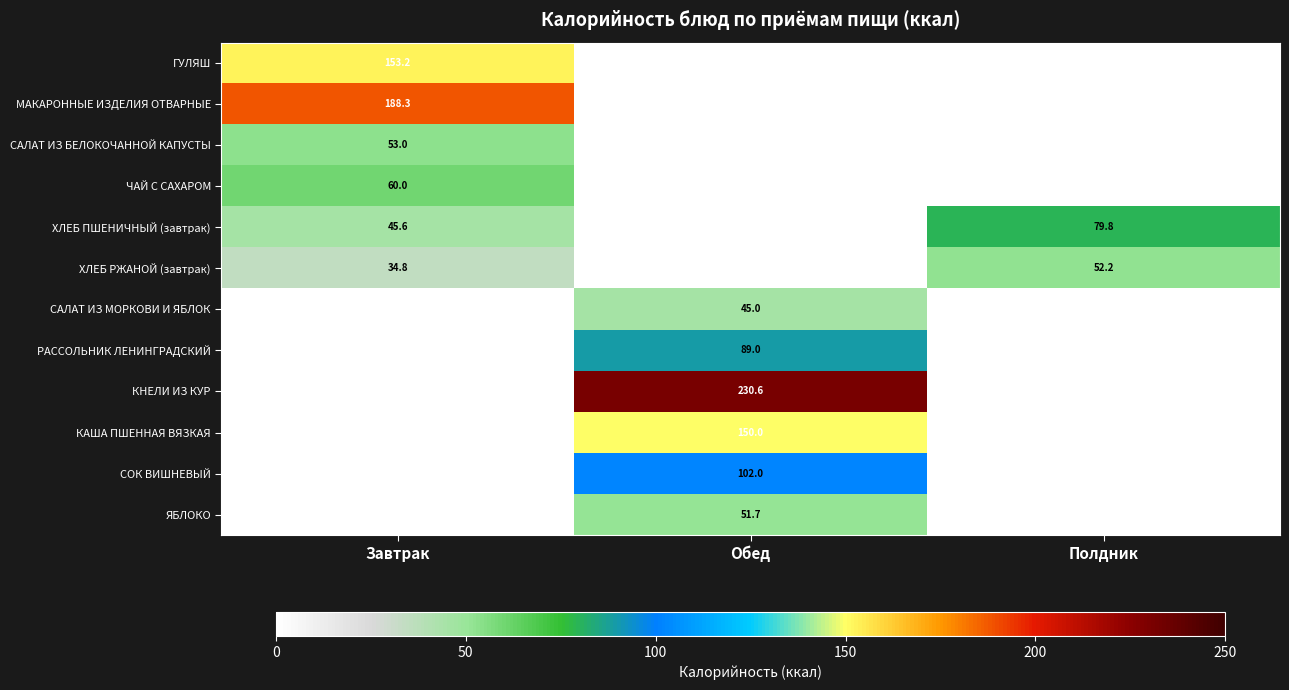

What is the difference between the ХЛЕБ РЖАНОЙ (завтрак) values at Завтрак and Полдник?

17.4